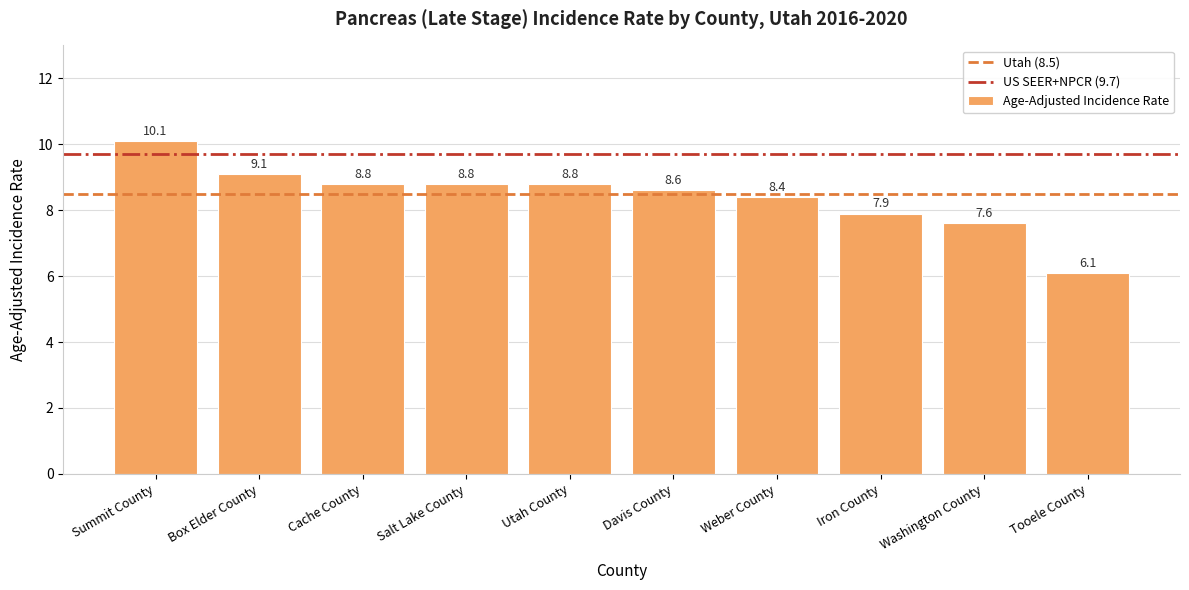

What is the label of the 2nd bar from the left?

Box Elder County